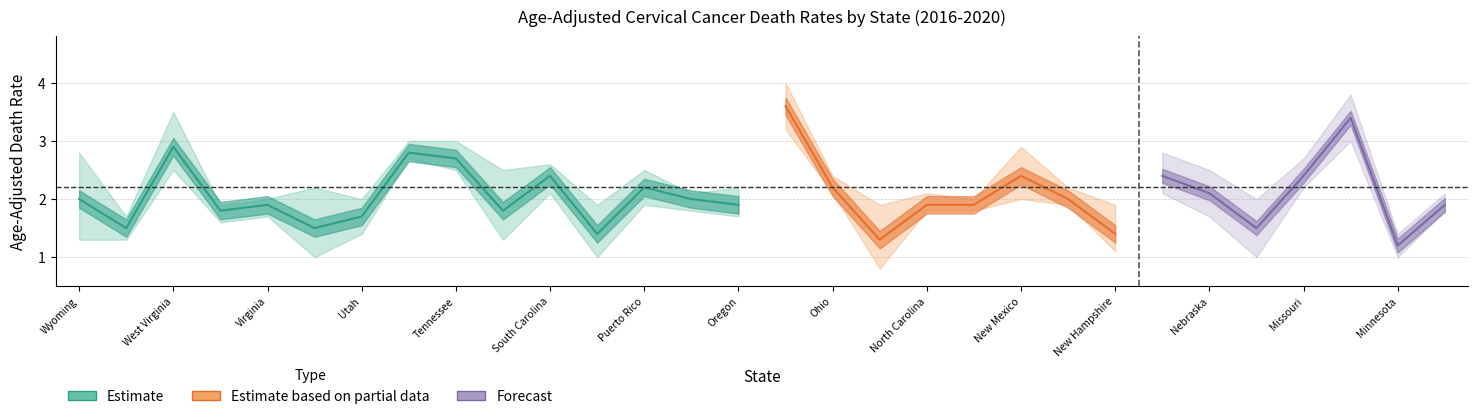

List the labels in order of Lower_CI value, smallest first.

North Dakota, Vermont, Rhode Island, Montana, Minnesota, New Hampshire, Wyoming, Wisconsin, South Dakota, Utah, Washington, Virginia, Oregon, Nebraska, Pennsylvania, North Carolina, New York, Michigan, Puerto Rico, New Jersey, New Mexico, South Carolina, Ohio, Nevada, Missouri, West Virginia, Tennessee, Texas, Mississippi, Oklahoma